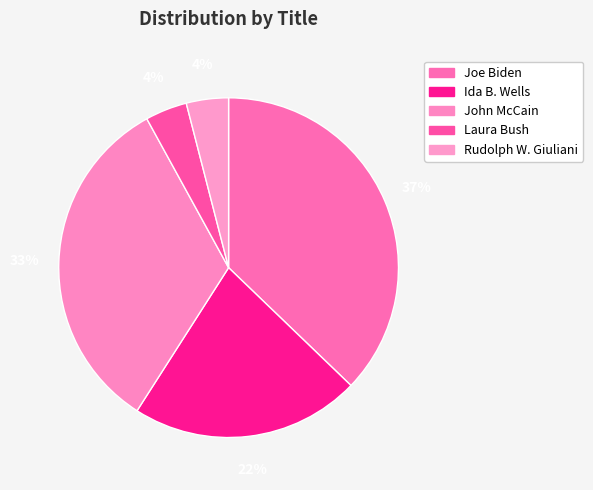

How many segments does this pie chart have?

5